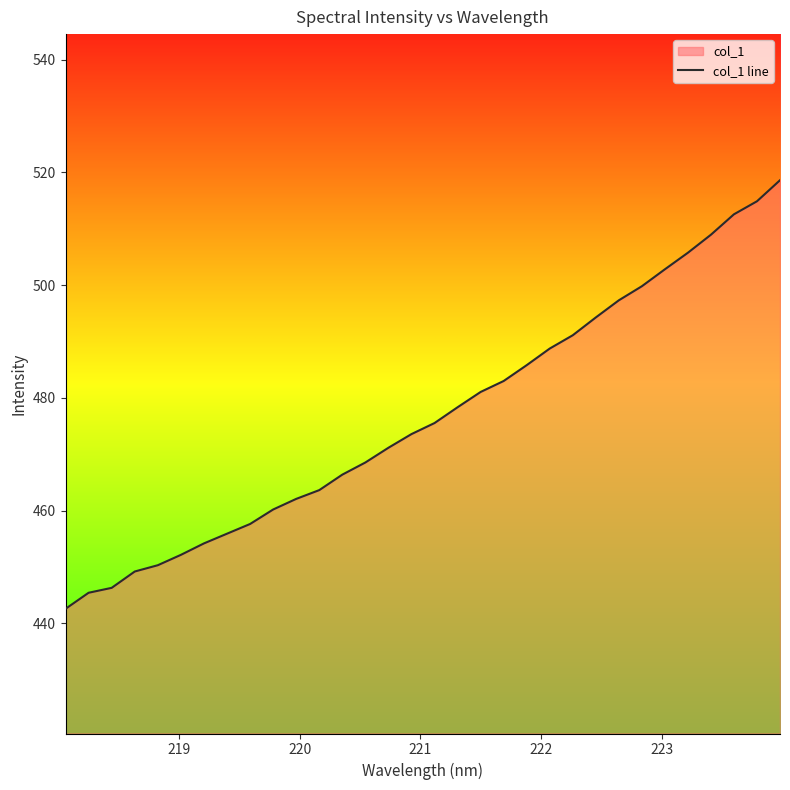

Does the chart display data point markers on the line(s)?

No